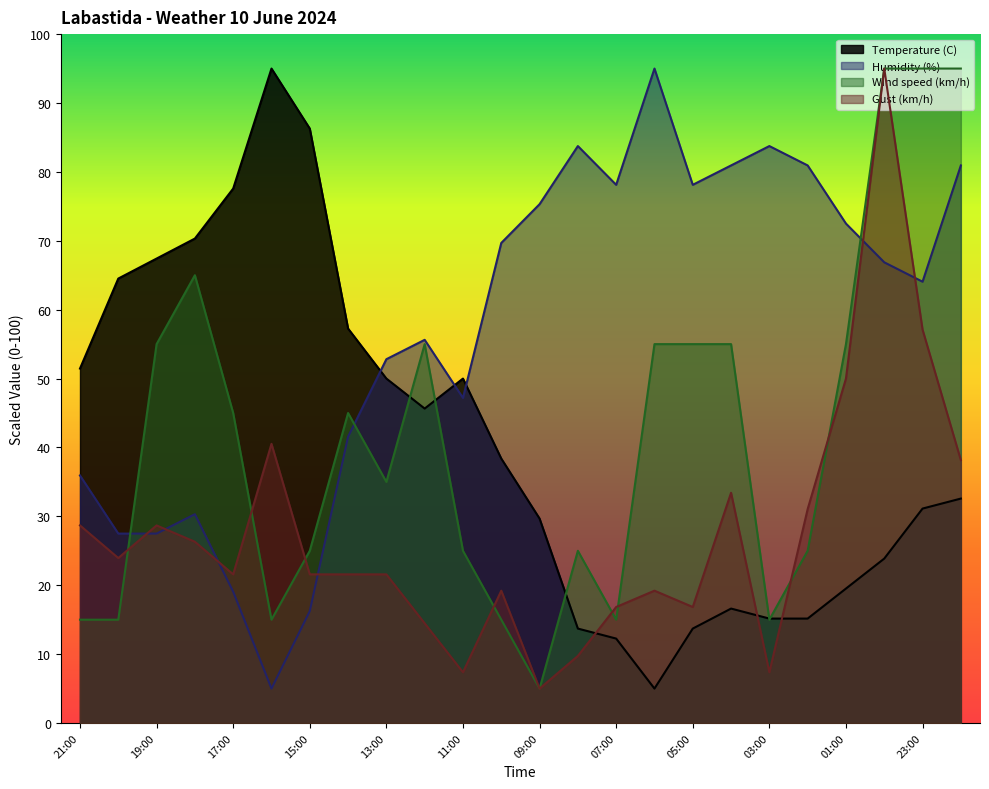

Which series ends up on top after the final intersection of Humidity (%) and Gust (km/h)?

Humidity (%)